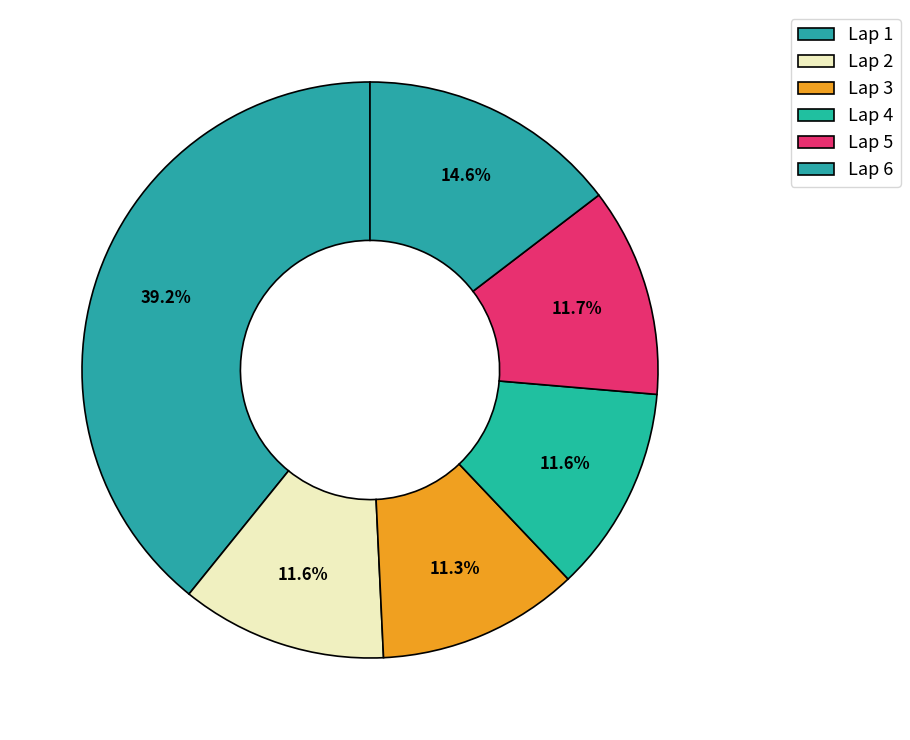

To the nearest percent, what percentage of the pie is Lap 2?

12%